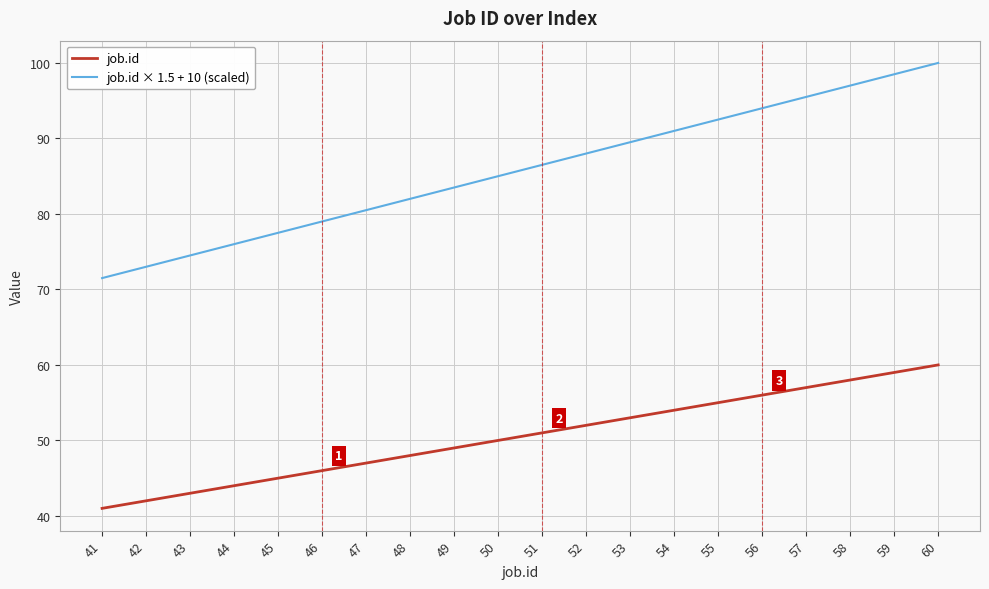

What is the sum of all job.id values?

1010.0